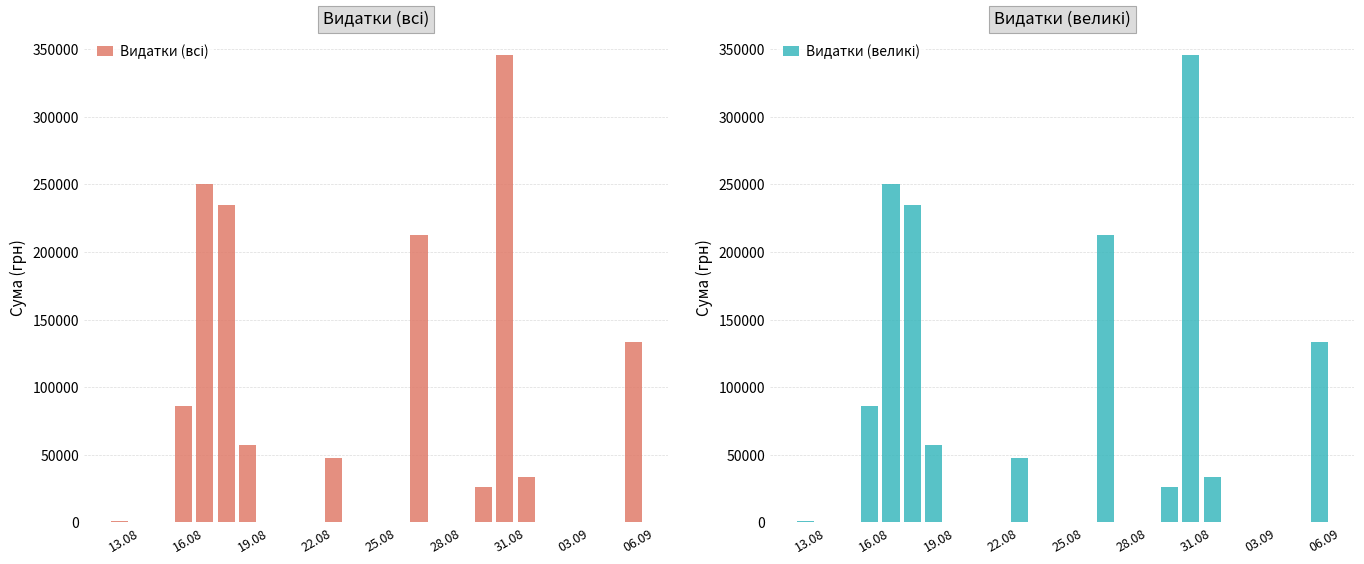

What are all the series names shown in the legend?

Видатки (всі), Видатки (великі)